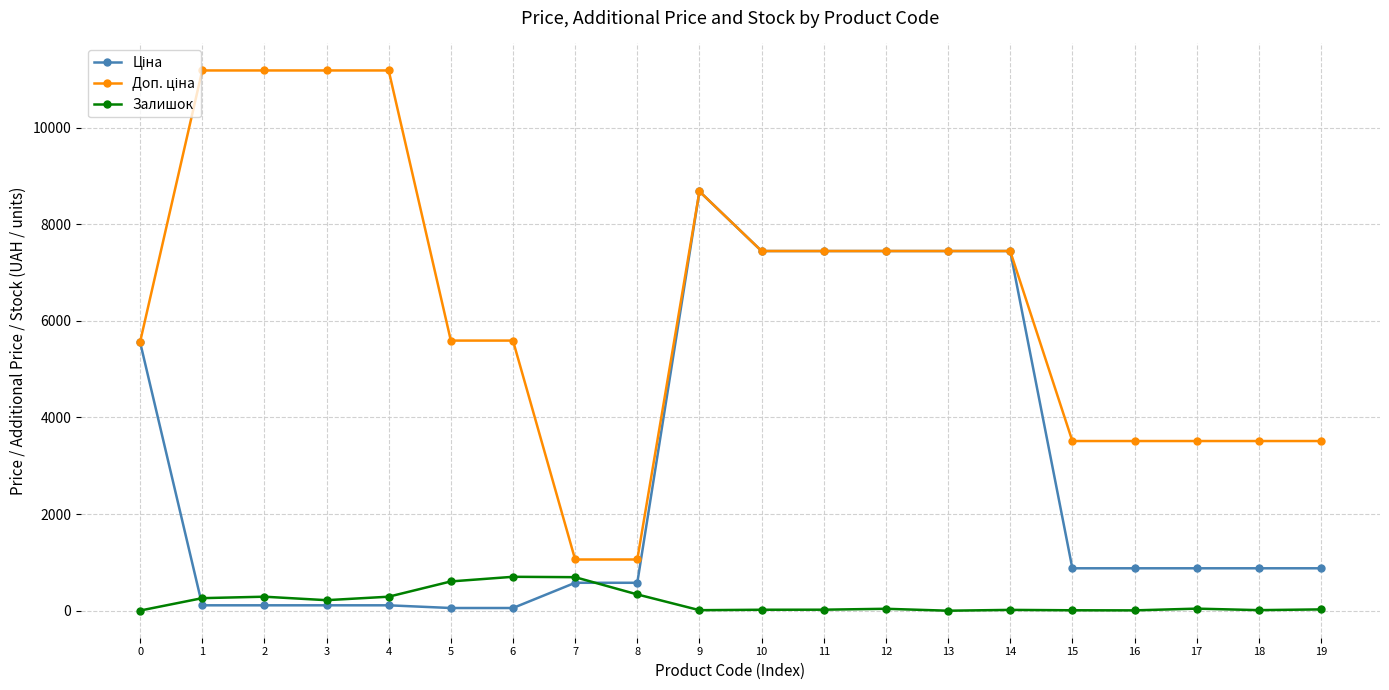

What is the sum of the Залишок values at 2 and 10?

310.0